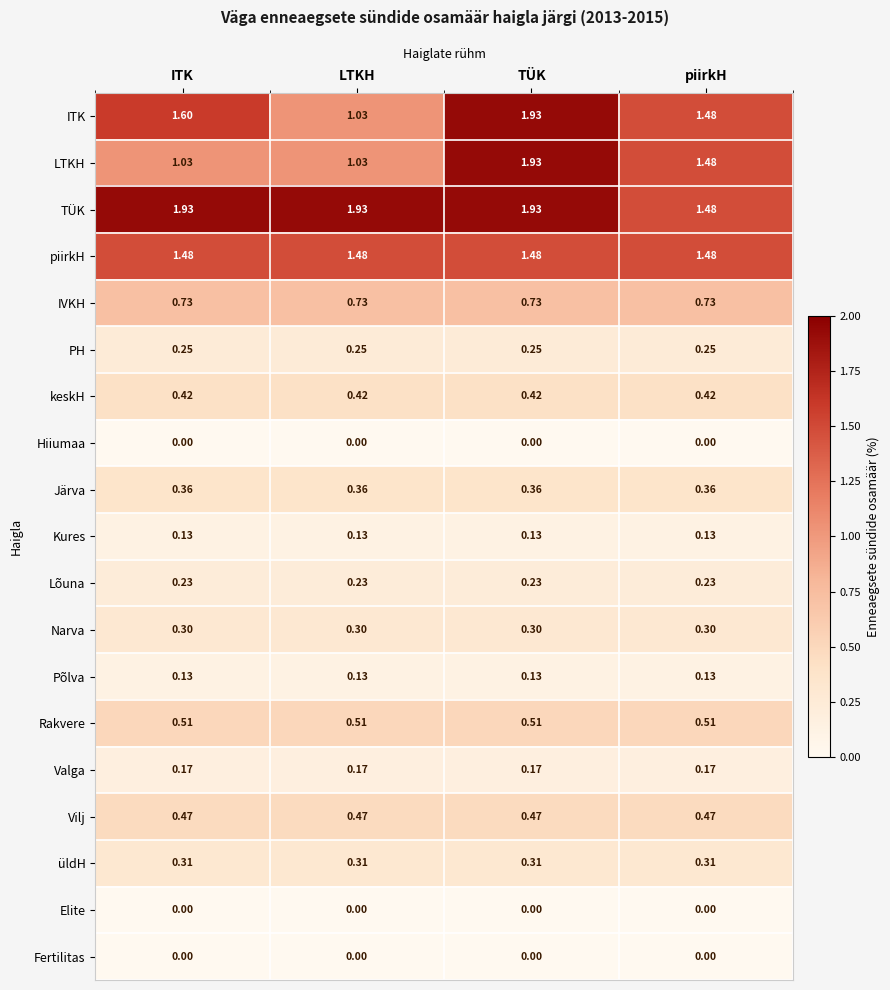

Which series changed the most between ITK and LTKH?

ITK